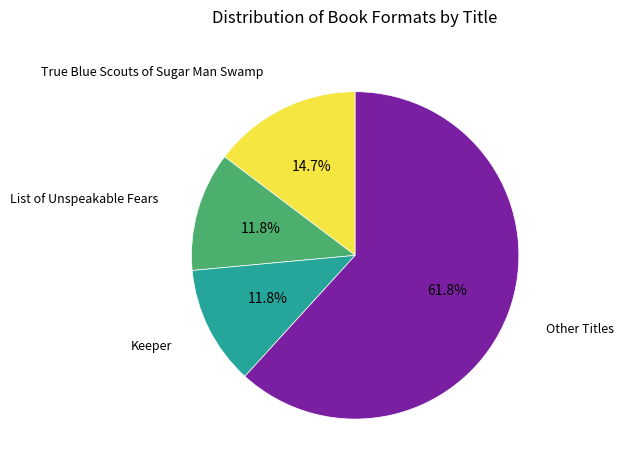

Which slice represents more than half of the pie?

Other Titles